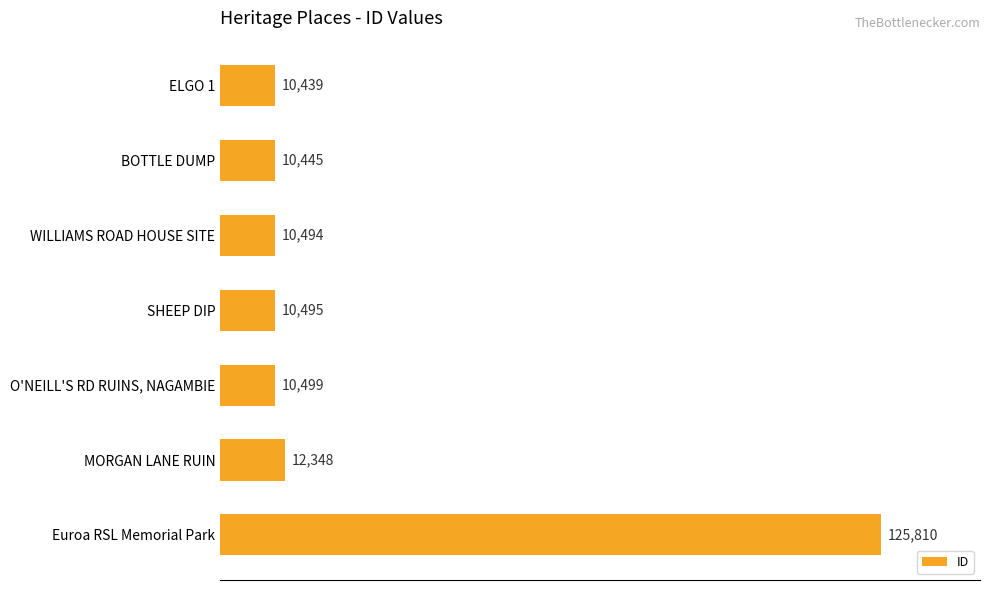

What position from the bottom is BOTTLE DUMP?

6